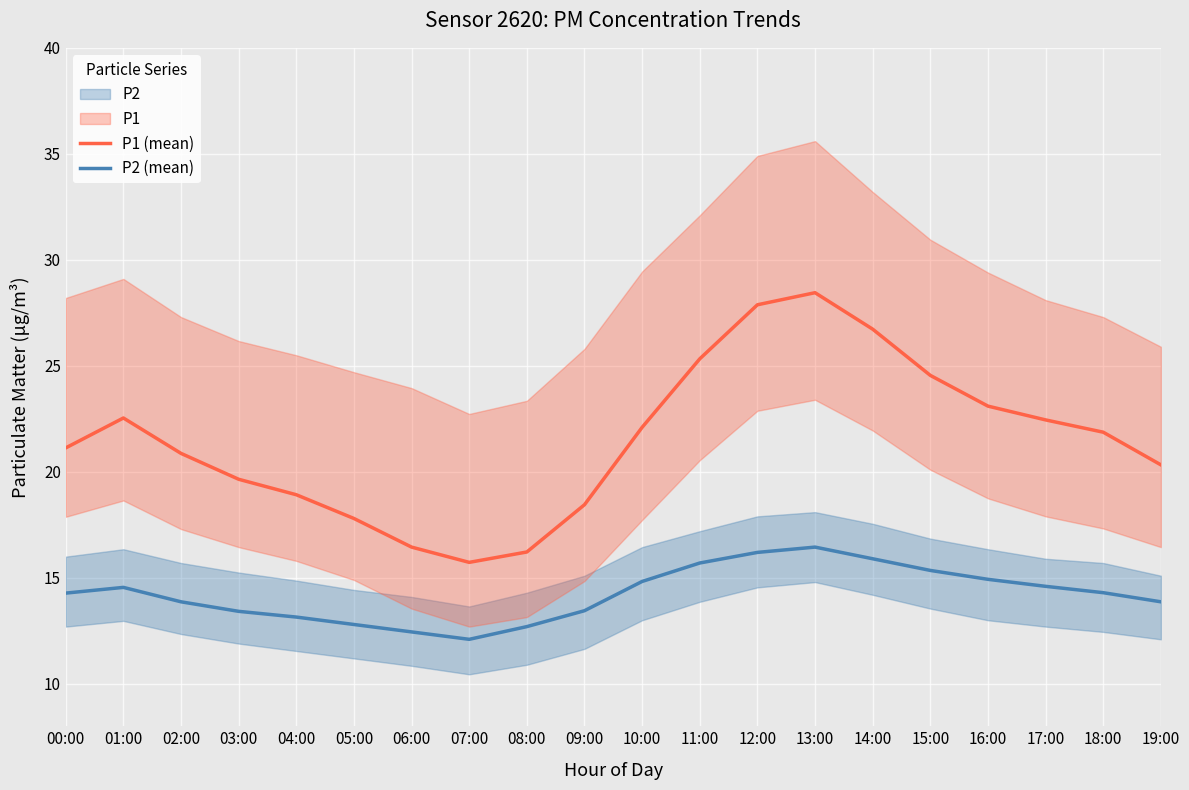

How many interior local peaks does the P1 (mean) series have?

2